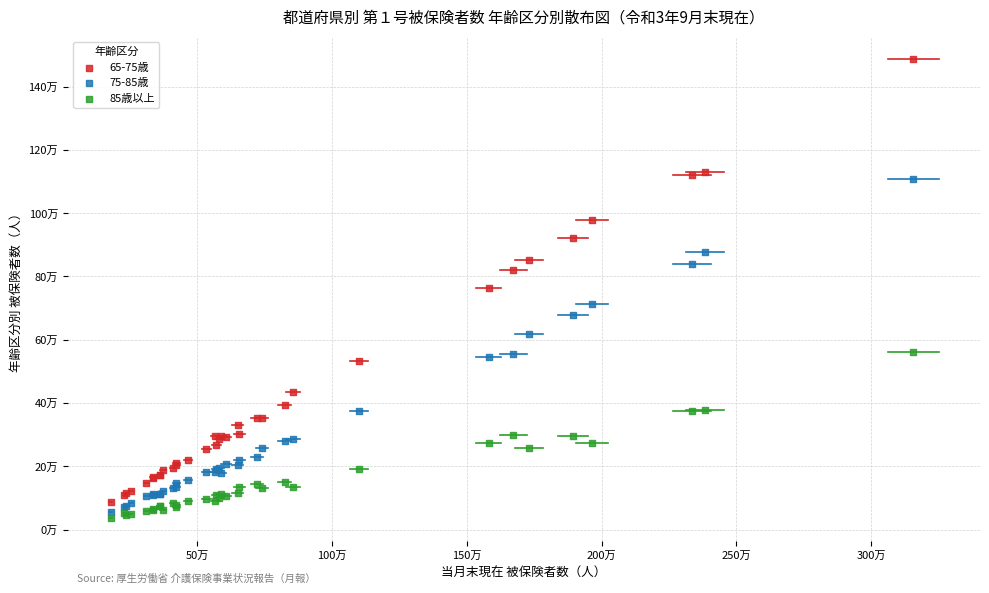

Which series contains the highest Y value?

65-75歳